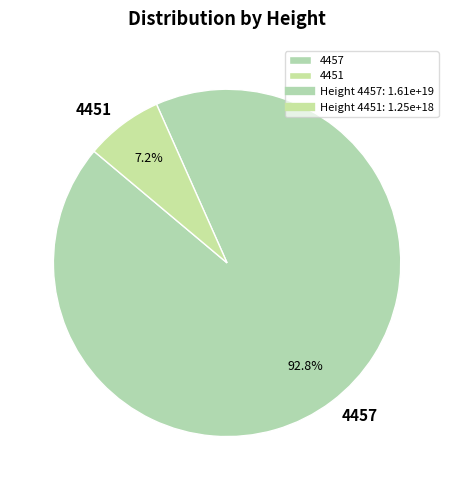

How many segments does this pie chart have?

2